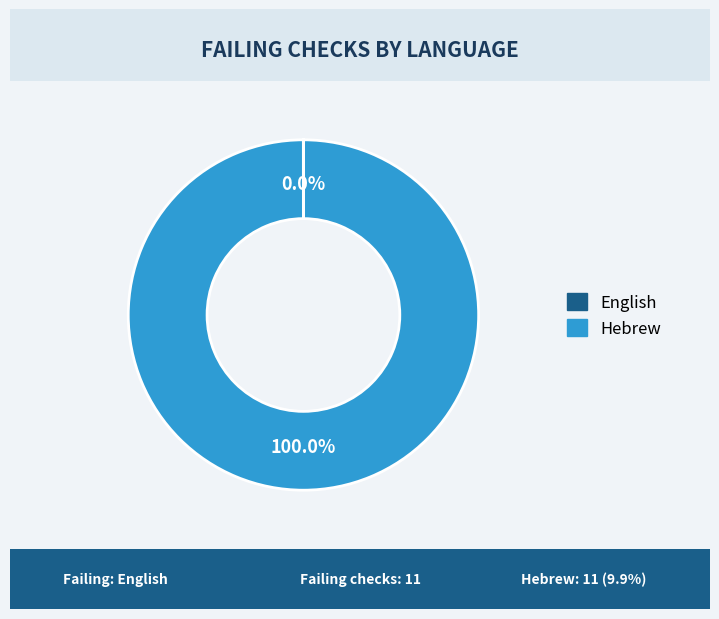

Which slice is the largest?

Hebrew